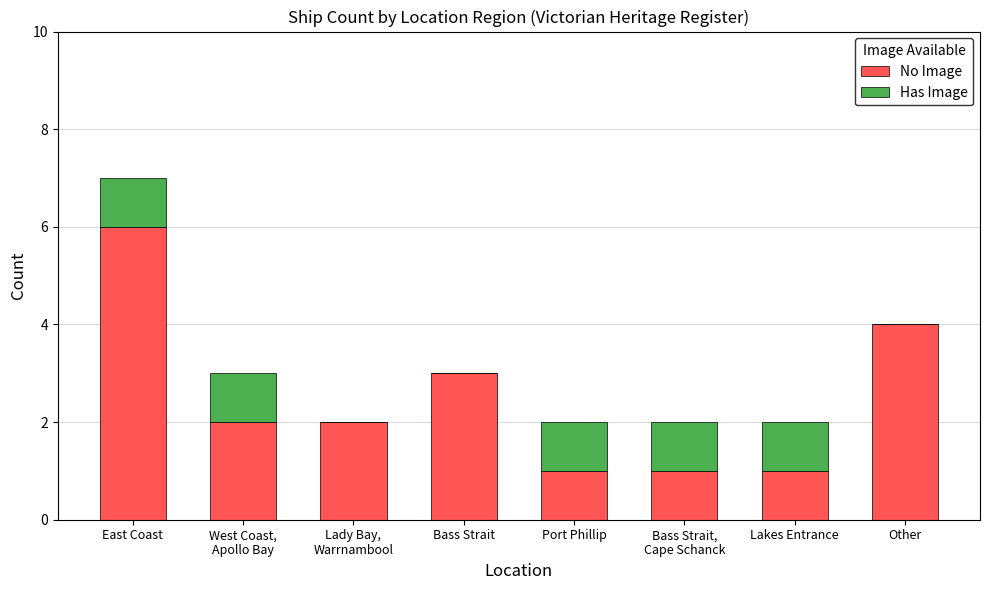

Is it true that No Image equals 5 at Other?

False